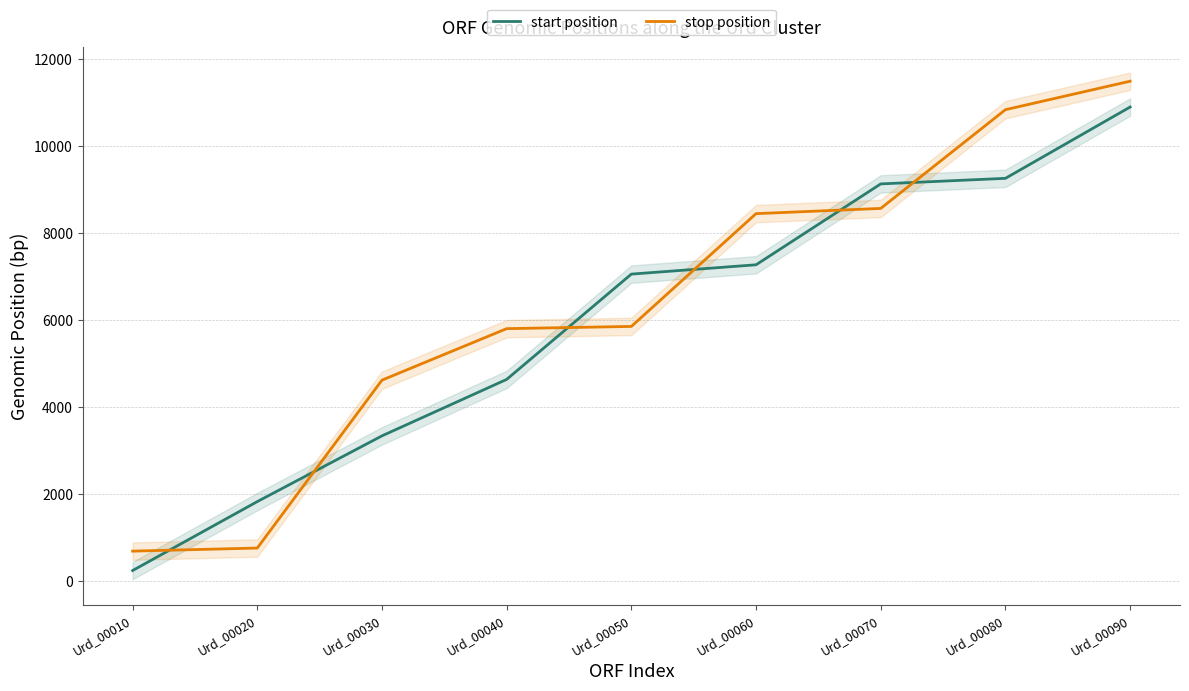

The start position series shows 7048 at Urd_00050. True or false?

True